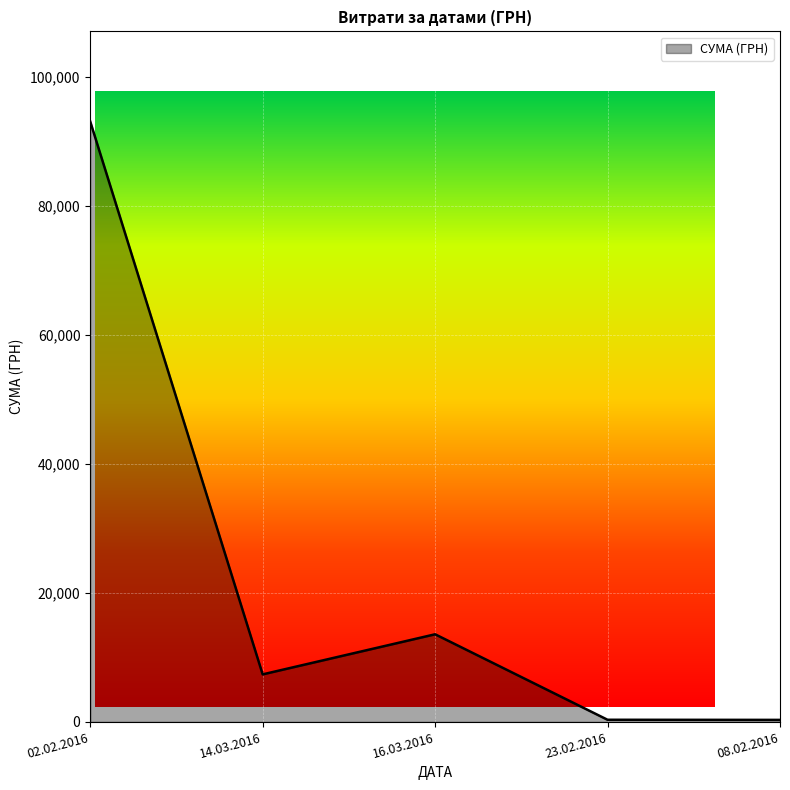

Does the chart display data point markers on the line(s)?

No